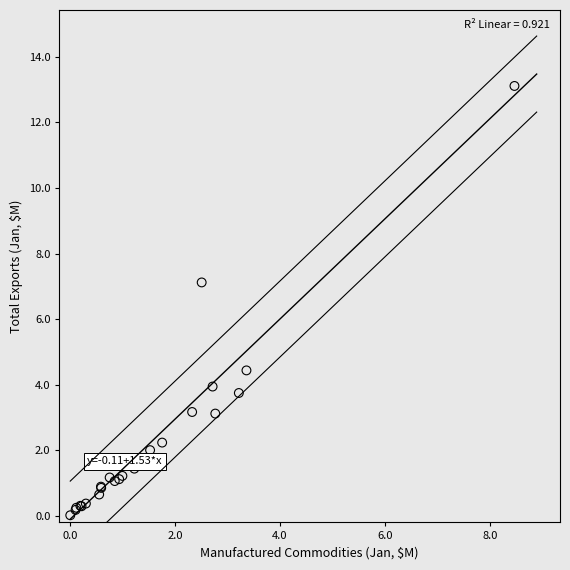

What Y value in the scatter plot is closest to 6?

7.1